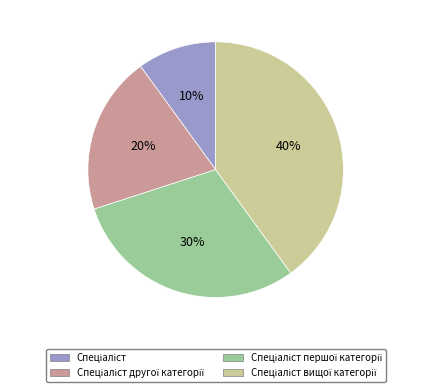

To the nearest percent, what is the average slice percentage?

25%